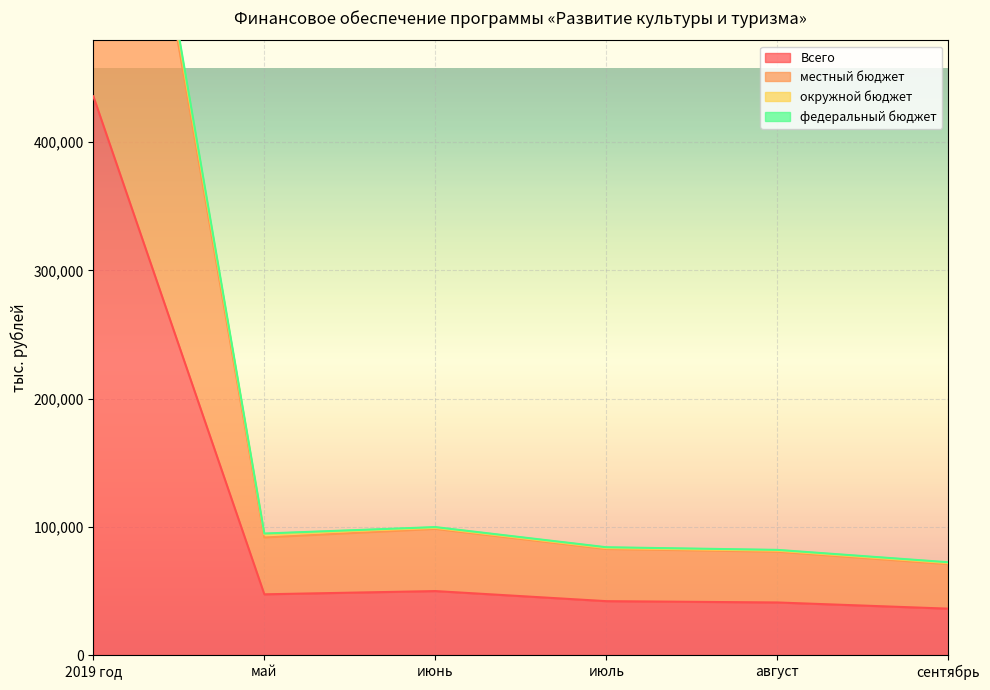

Where does the федеральный бюджет series first go above 94762?

2019 год